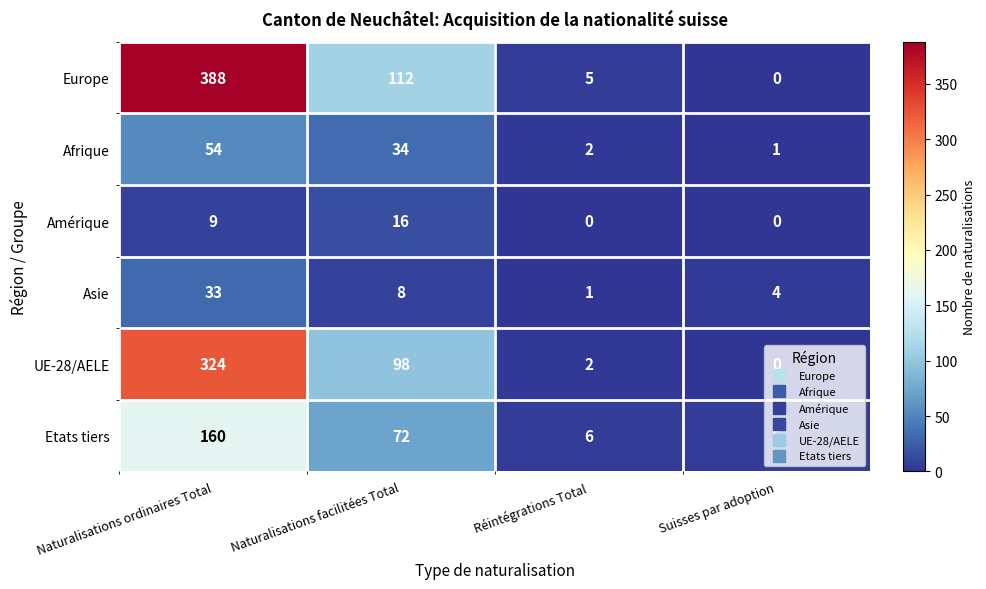

True or false: Europe has a value of 570 at Naturalisations ordinaires Total.

False